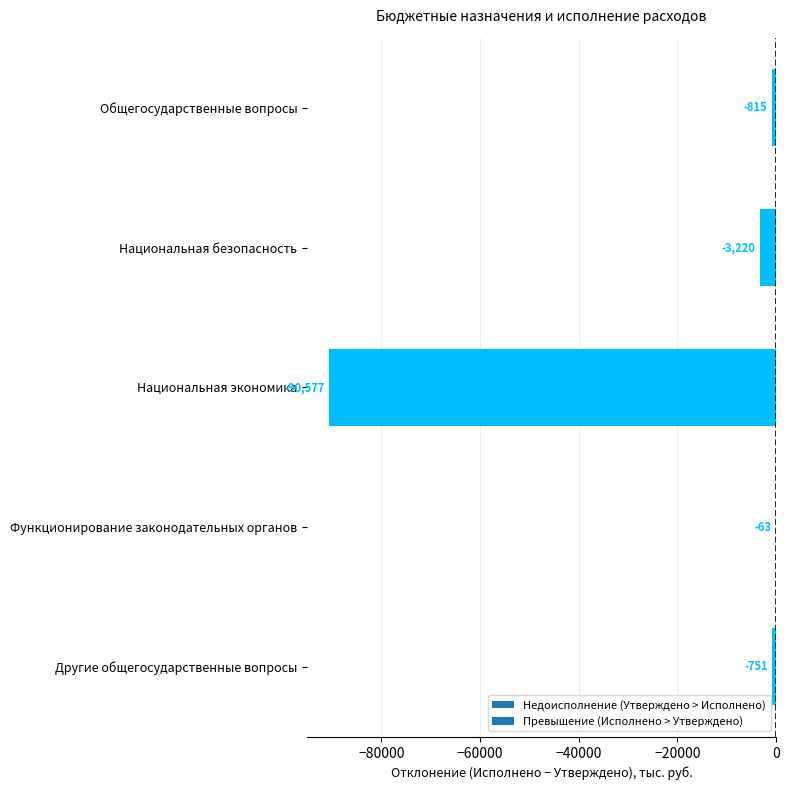

What is the sum of the values at Национальная безопасность and Национальная экономика?

-93796.8